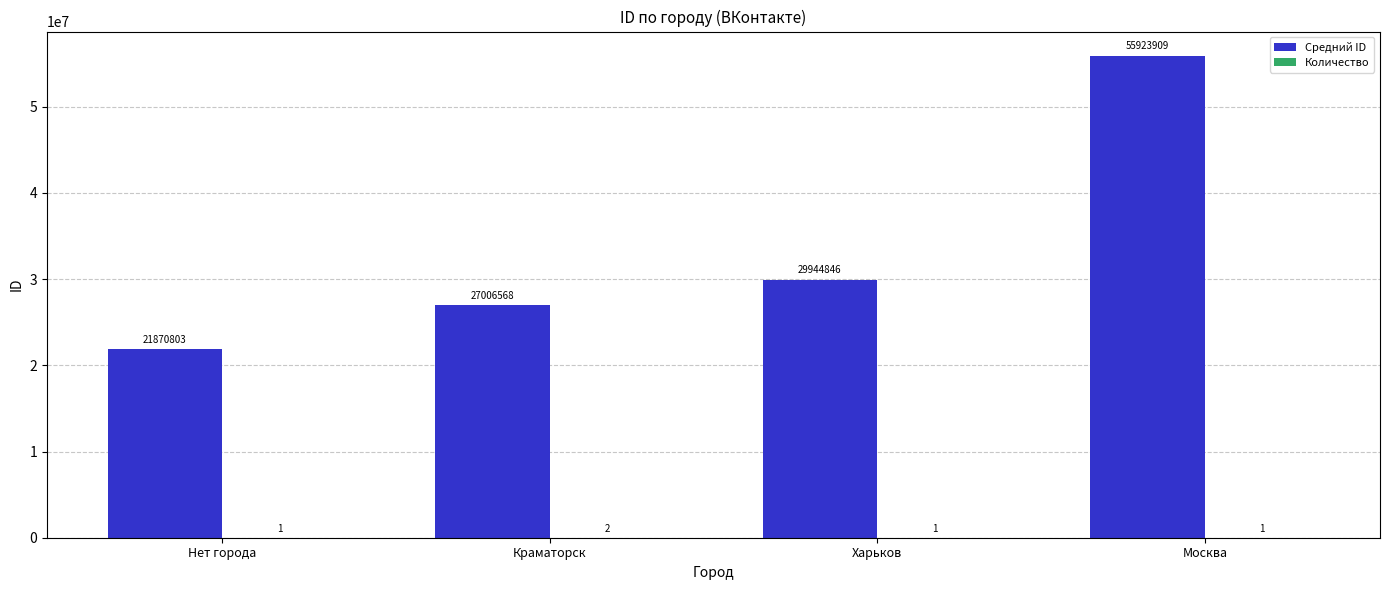

At which label does Средний ID reach its peak?

Москва